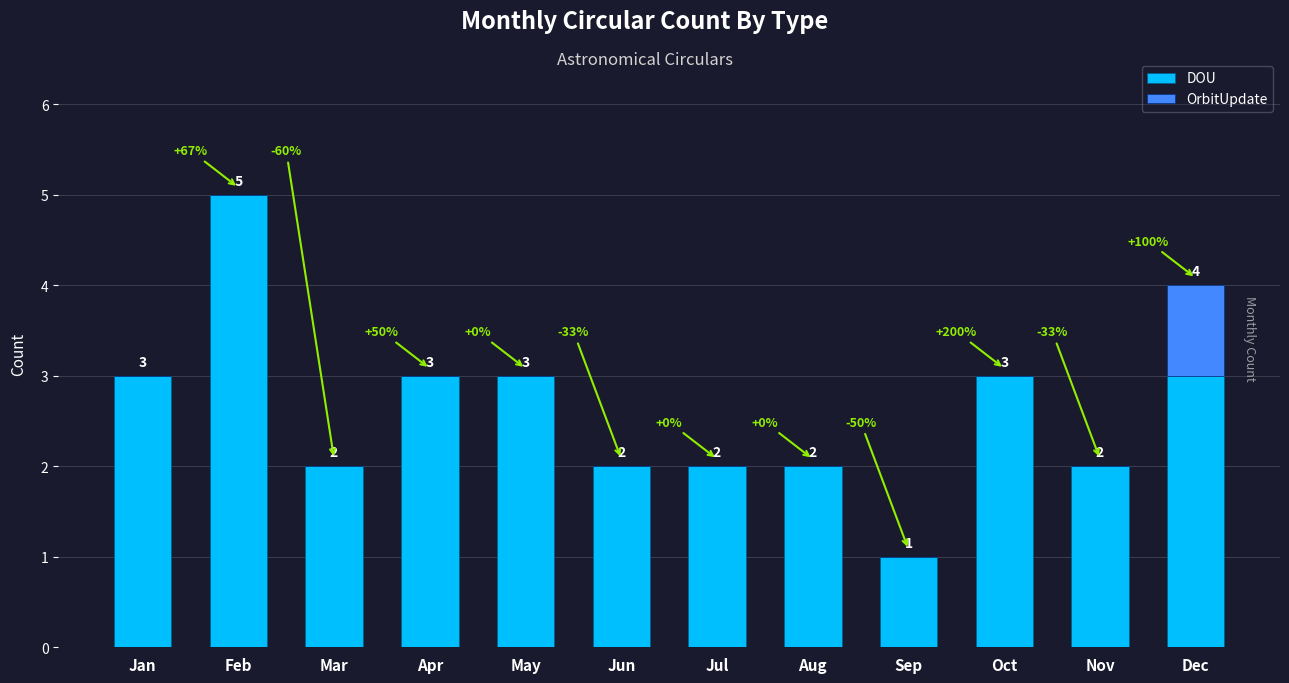

What is the maximum value for DOU?

5